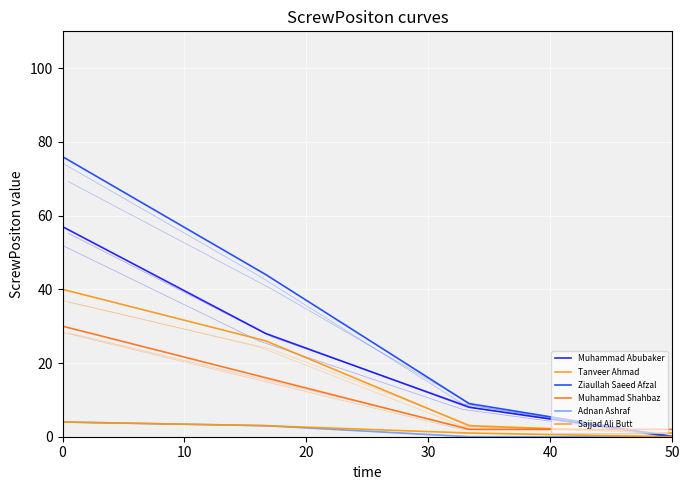

Reading left to right, what are all the values shown in this chart?

Muhammad Abubaker: 57	28	8	0
Tanveer Ahmad: 40	26	3	1
Ziaullah Saeed Afzal: 76	44	9	0
Muhammad Shahbaz: 30	16	2	2
Adnan Ashraf: 4	3	0	0
Sajjad Ali Butt: 4	3	1	0